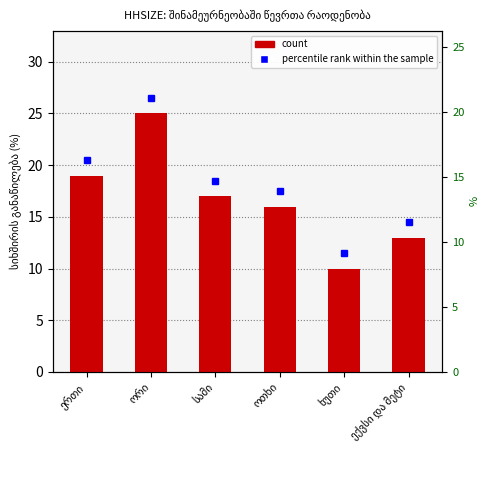

Count the number of categories in the chart.

6